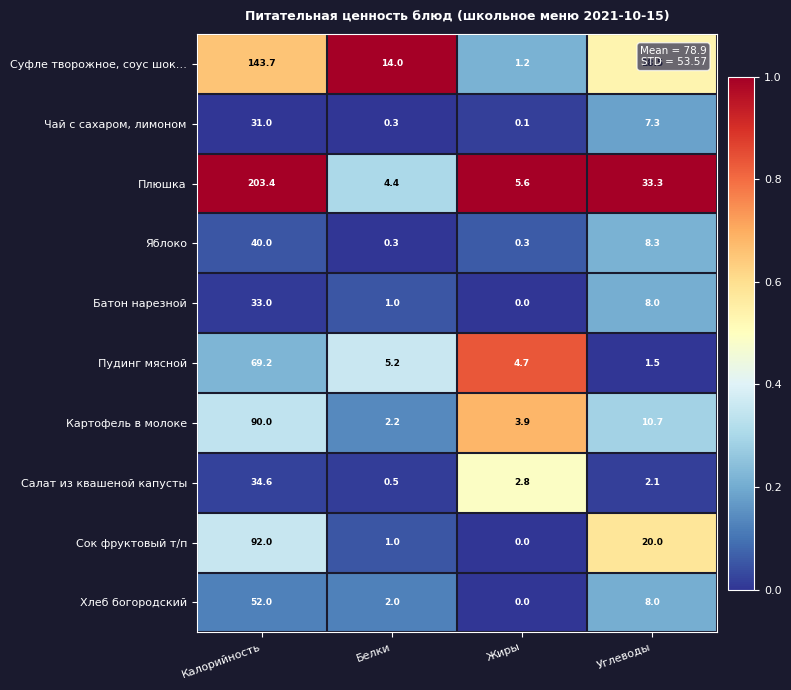

Which series has the largest total across all categories?

Плюшка